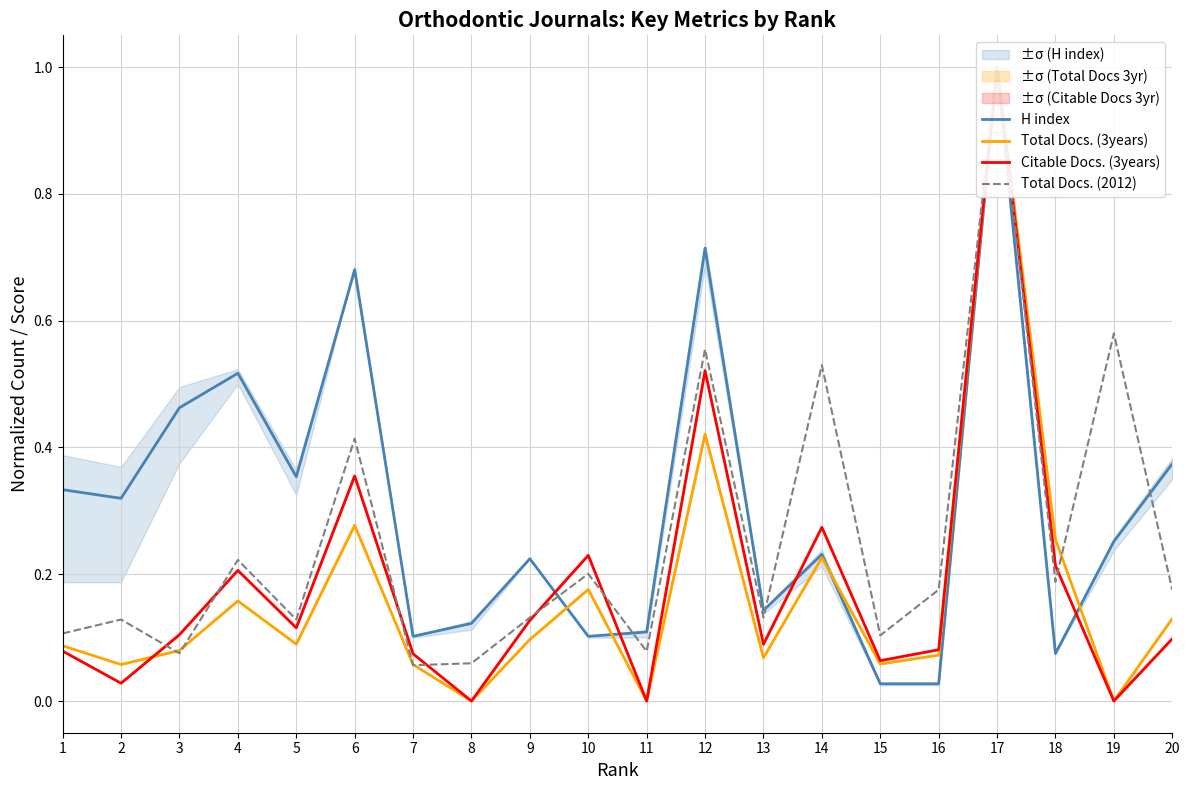

Which category has the lowest value in the Total Docs. (2012) series?

7